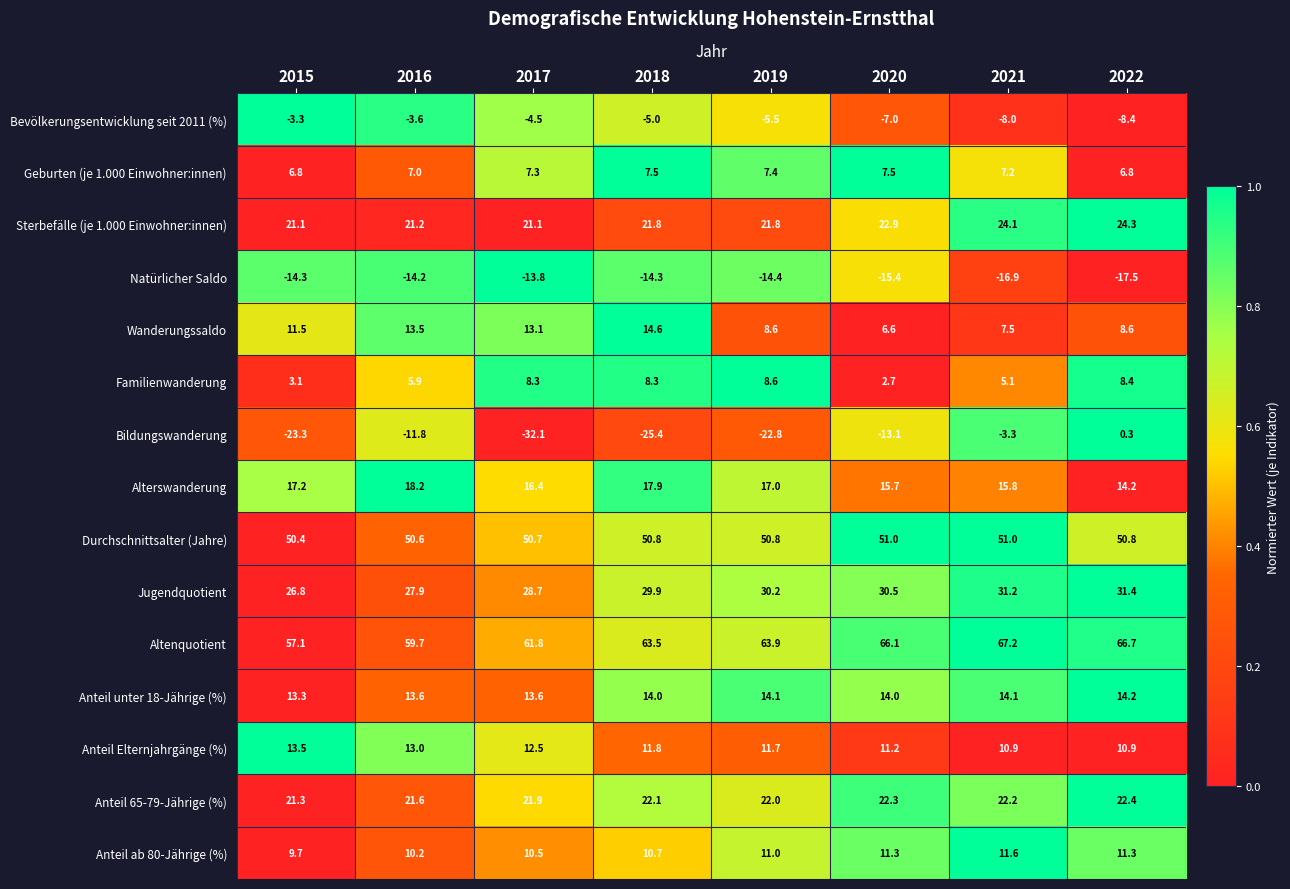

Read the Anteil ab 80-Jährige (%) value at 2016.

10.2